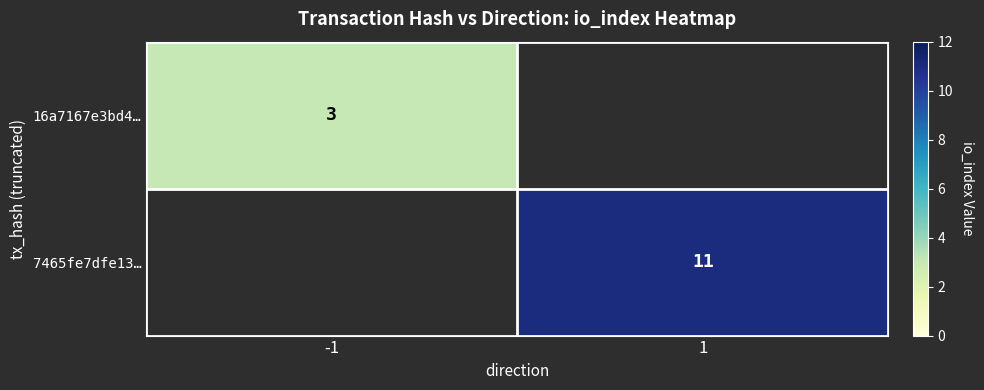

What is the greatest value displayed?

11